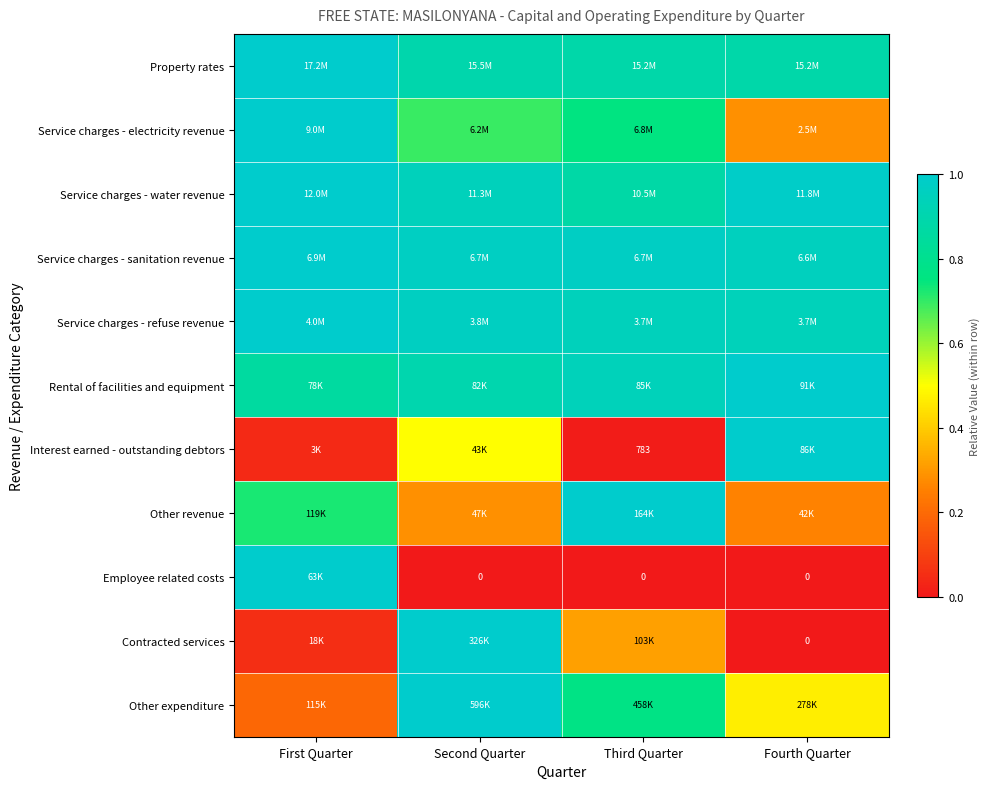

True or false: Service charges - sanitation revenue has a value of 1.4 at Fourth Quarter.

False